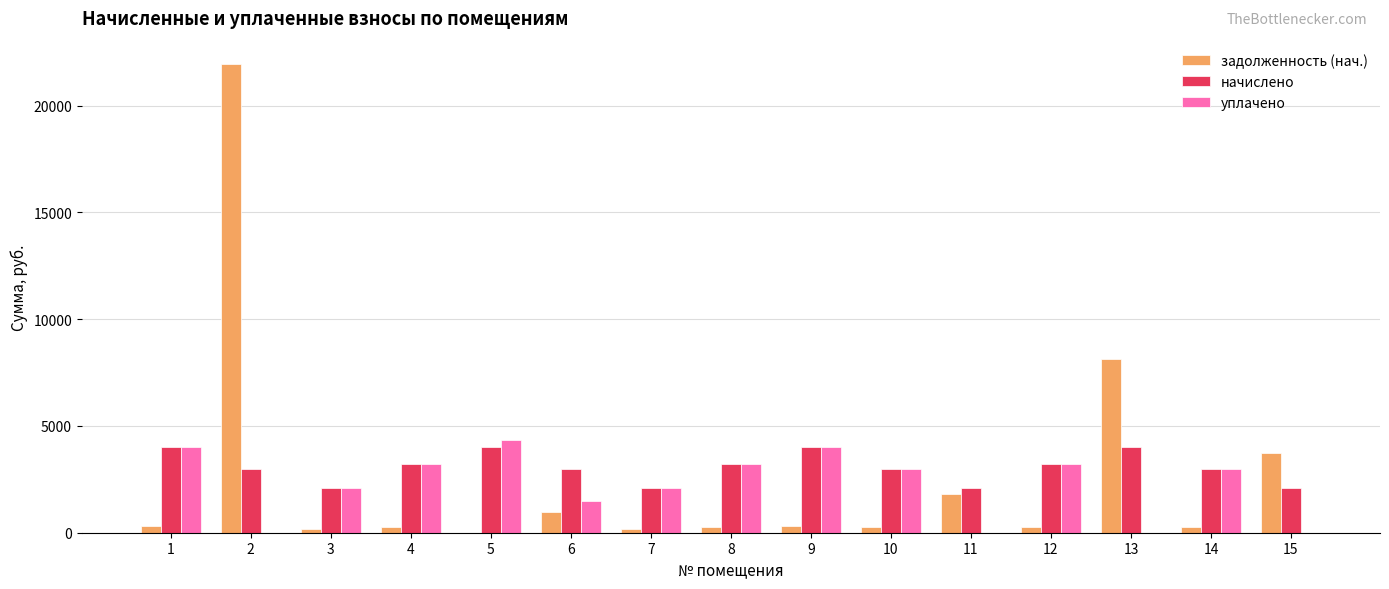

Is the value of задолженность (нач.) at 11 greater than the value of уплачено at 10?

No